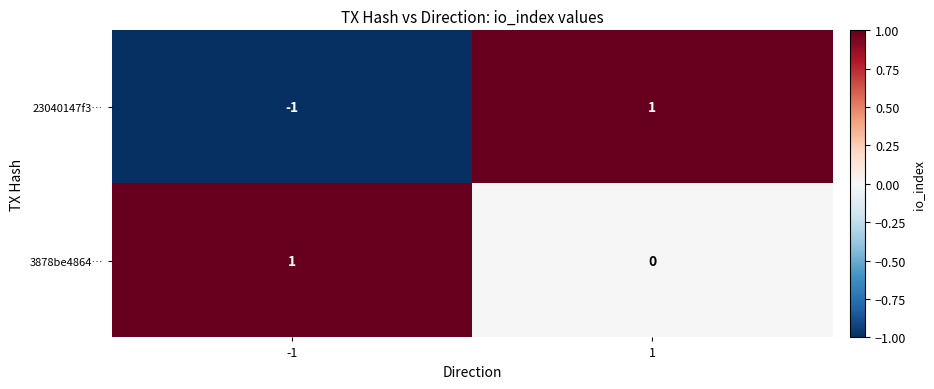

Which series has the largest total across all categories?

3878be4864…